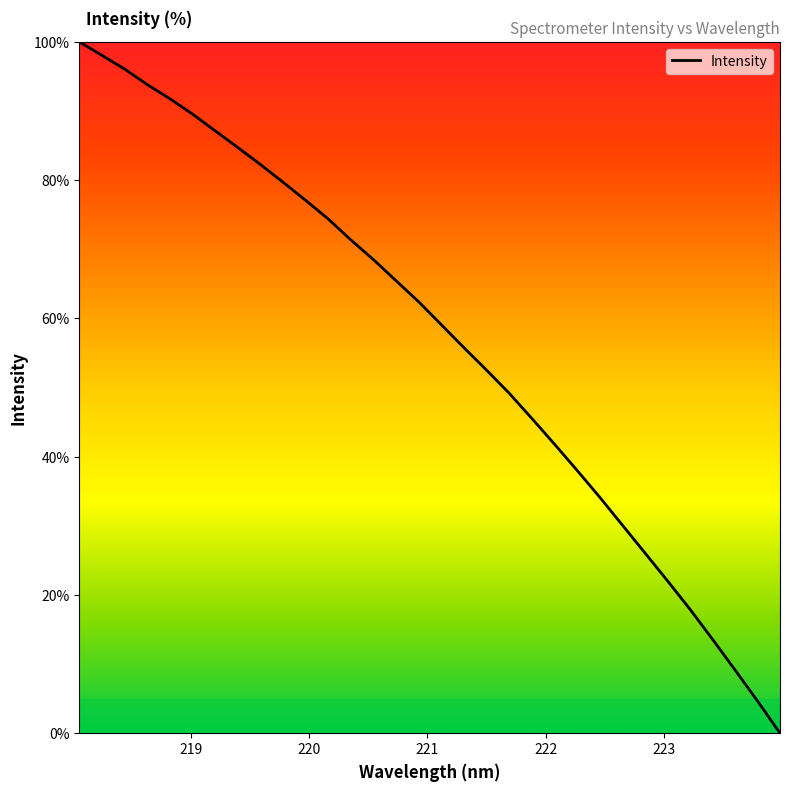

What is the difference between the maximum and minimum values?

100.0